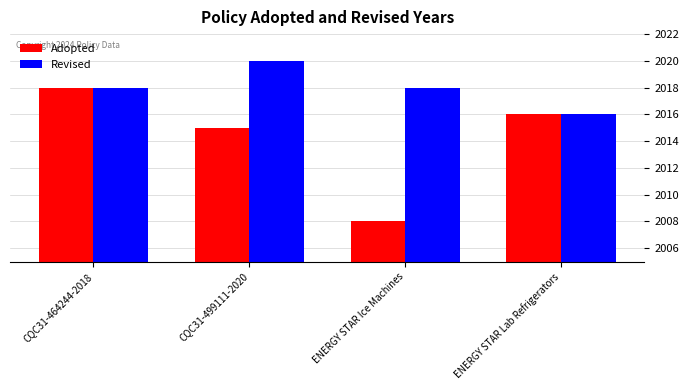

What value does the Adopted series have at ENERGY STAR Lab Refrigerators, to the nearest 10?

2020